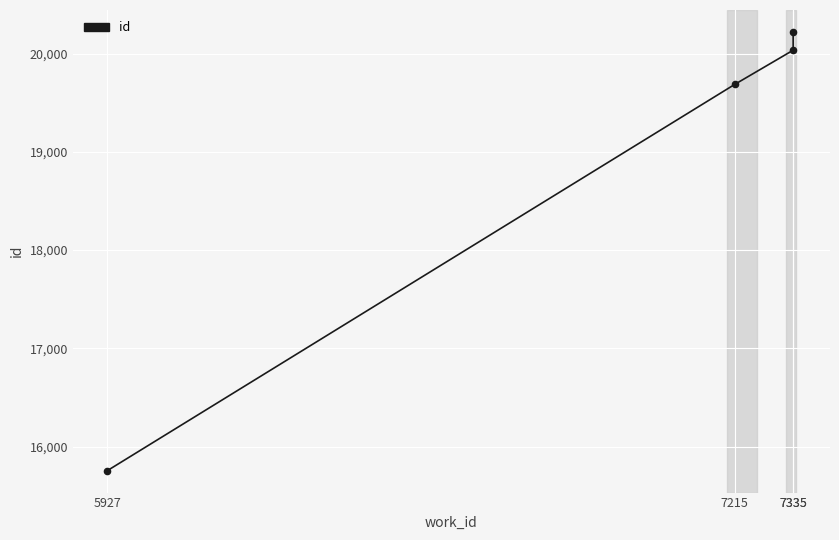

Between 5927 and 7215, which is larger?

7215